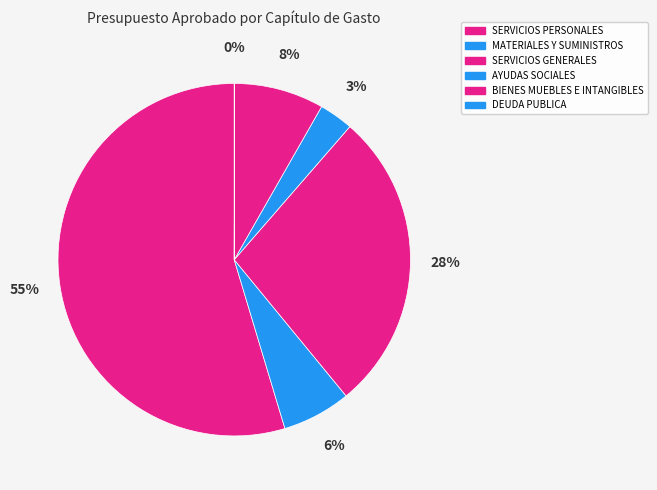

Is there a majority slice in this chart?

Yes